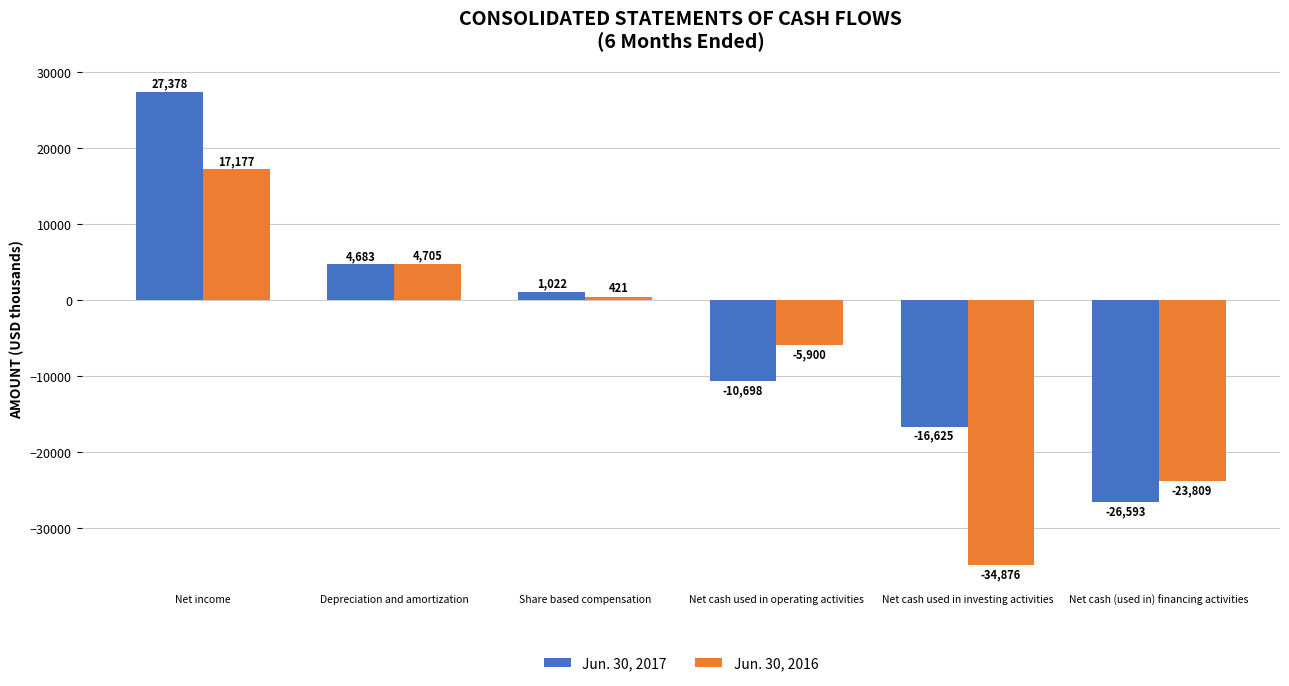

How many bars are there in each group?

2